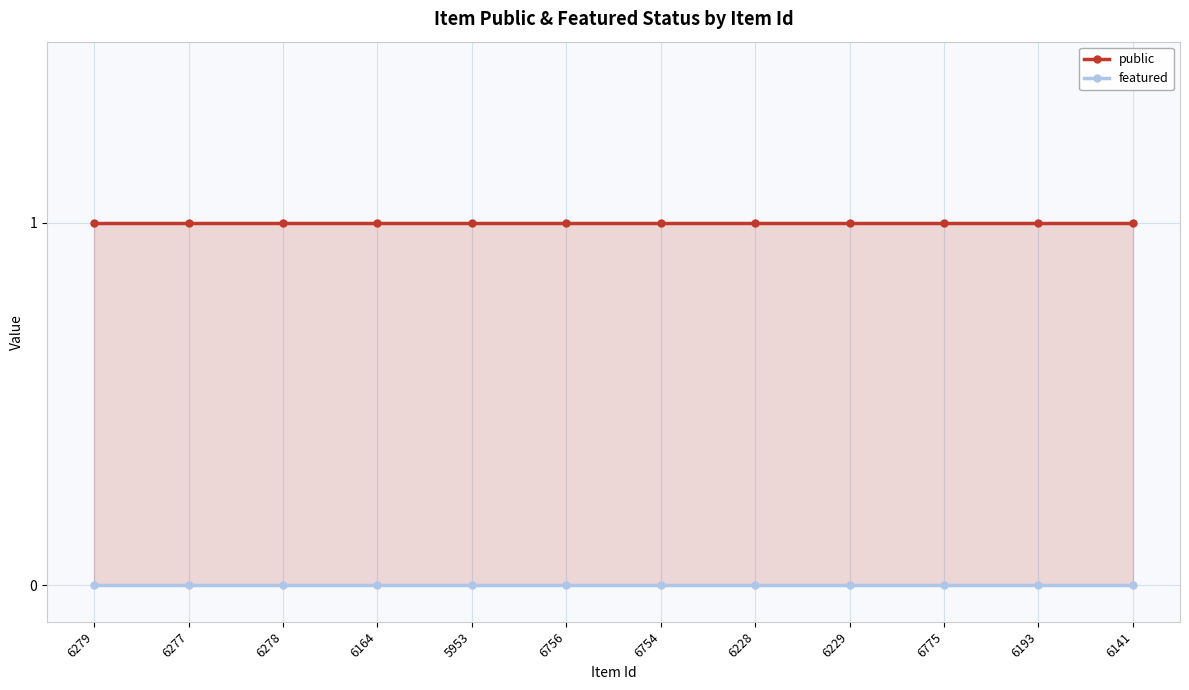

Which category has the highest value across all series?

6279